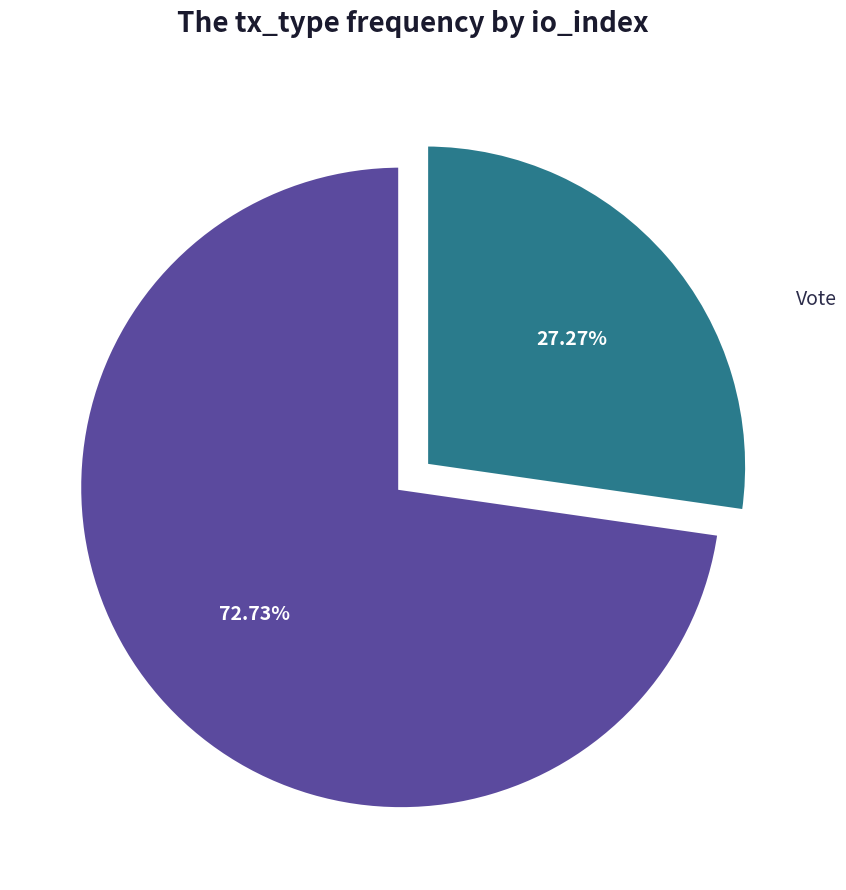

Is there any slice that represents more than half of the pie?

Yes